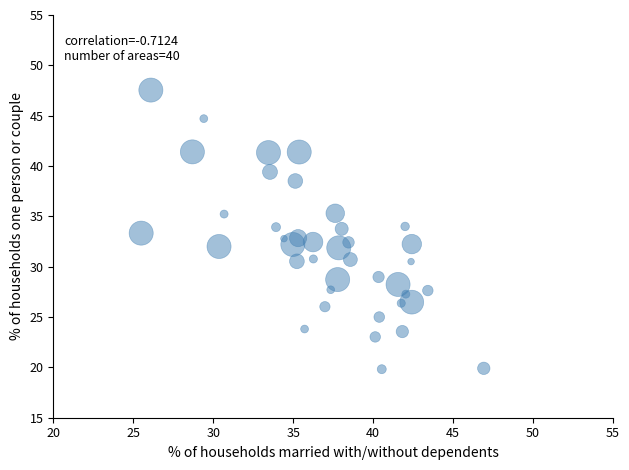

What is the range of Y values (max minus min)?

27.7